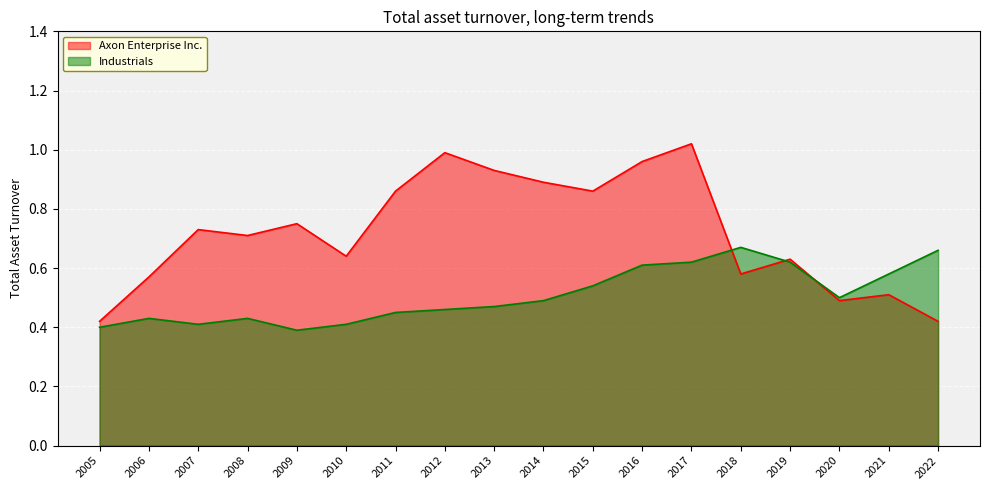

How many lines are shown in the chart?

2